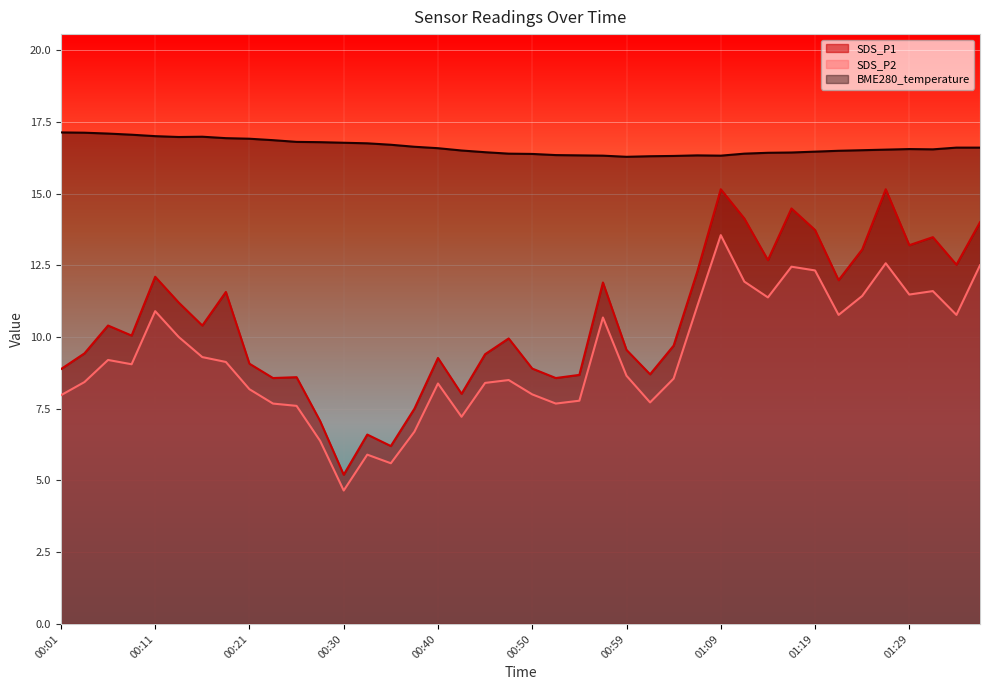

True or false: SDS_P2 and BME280_temperature intersect in this chart.

False